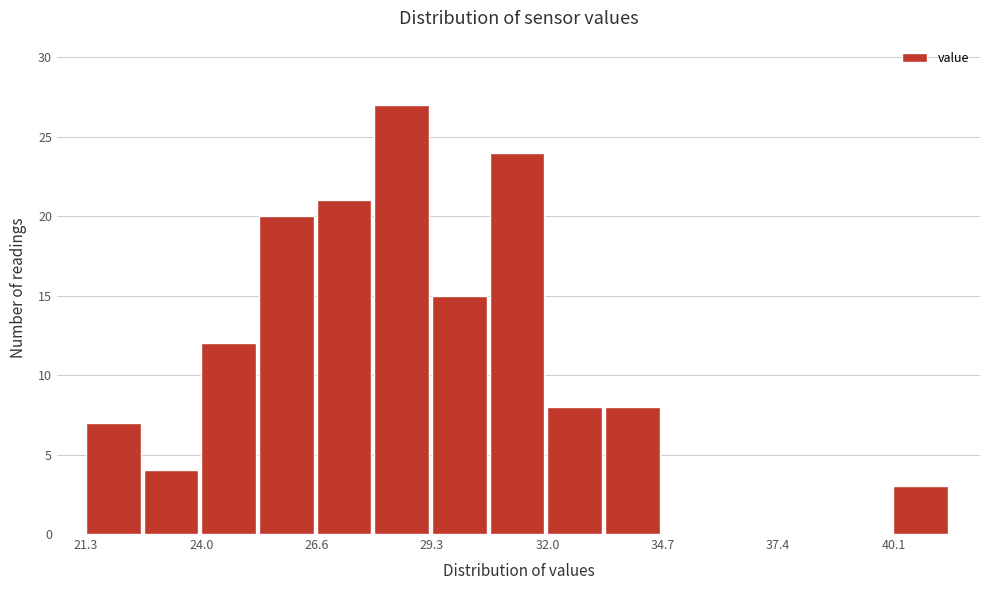

Around what value on the x-axis is the tallest bar? Give the approximate position of its centre, as read against the axis.

28.5